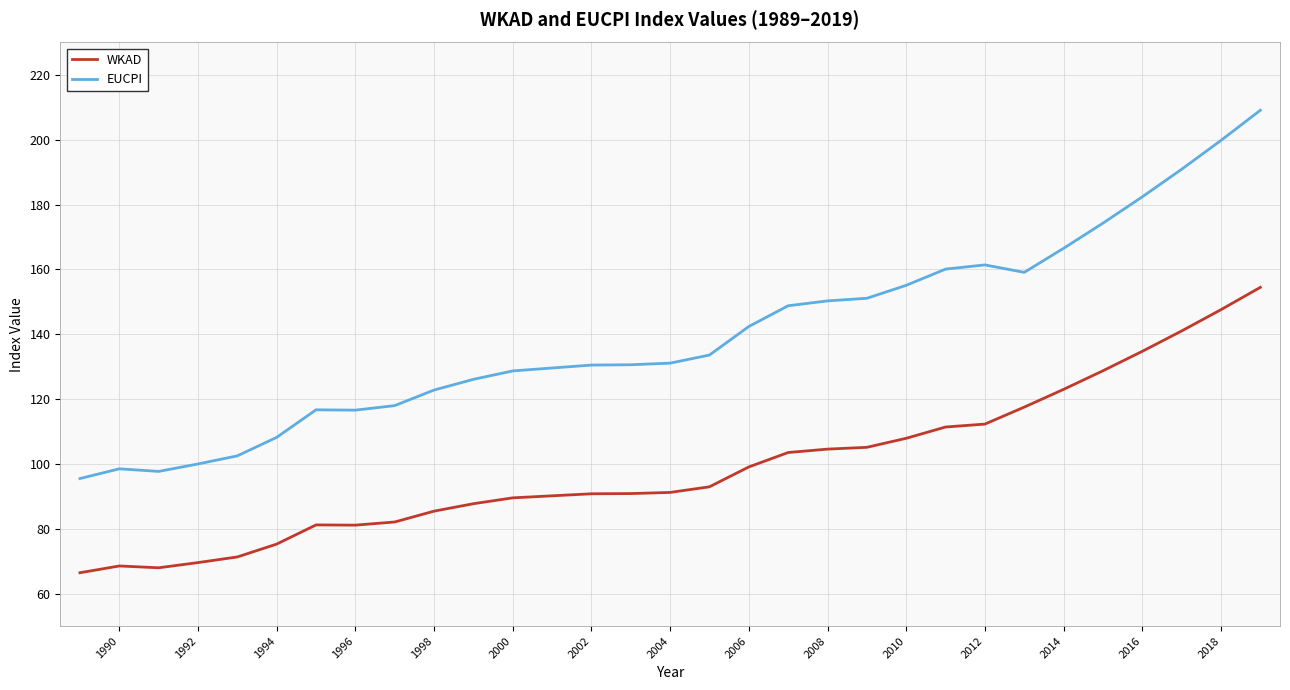

What is the difference between the maximum and minimum values in the WKAD series?

88.0